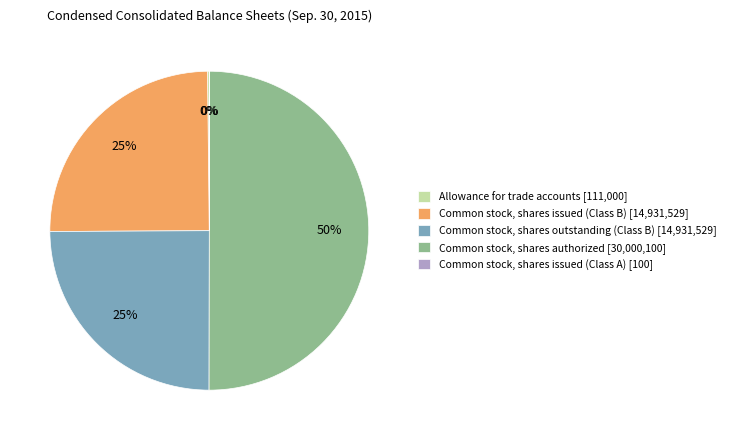

Does Common stock, shares issued (Class B) [14,931,529] account for over 50% of the chart?

No